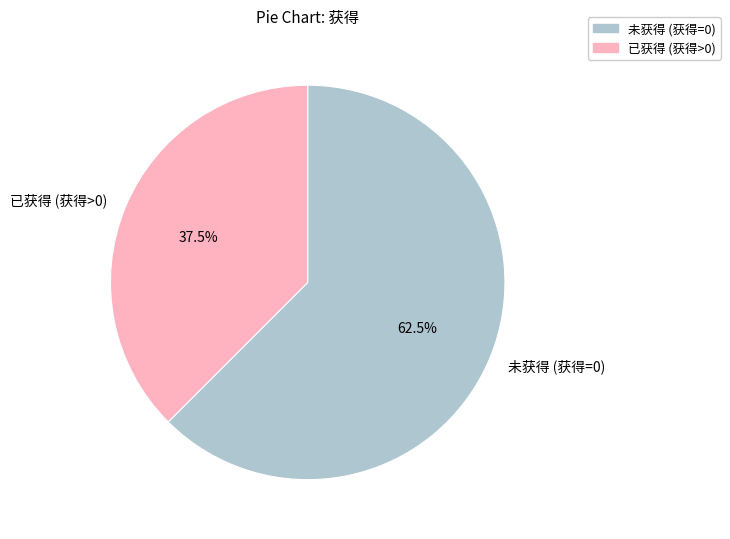

Which slice is the smallest?

已获得 (获得>0)